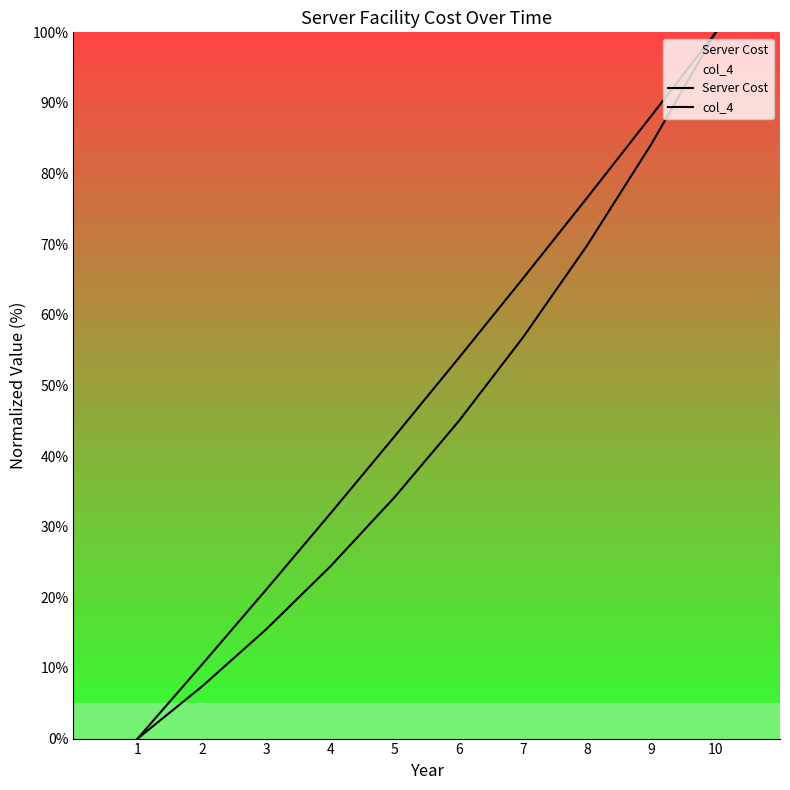

What is the difference between the maximum and second lowest values in the Server Cost series?

89.5